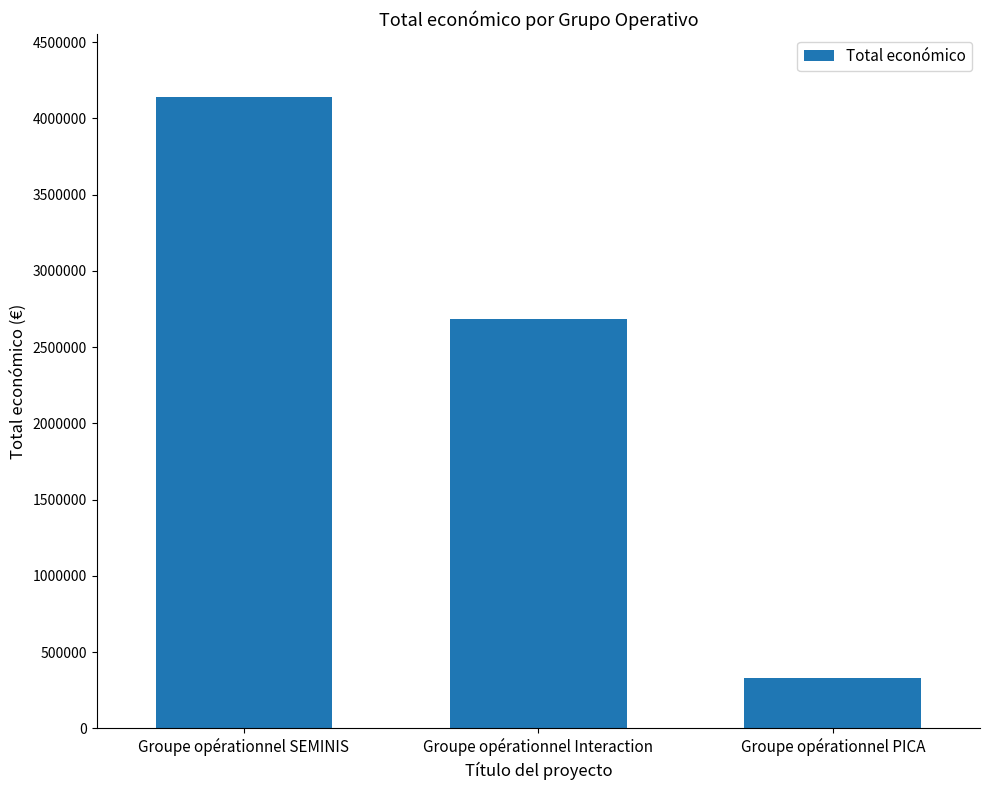

The chart shows a value of 1060478 at Groupe opérationnel SEMINIS. True or false?

False